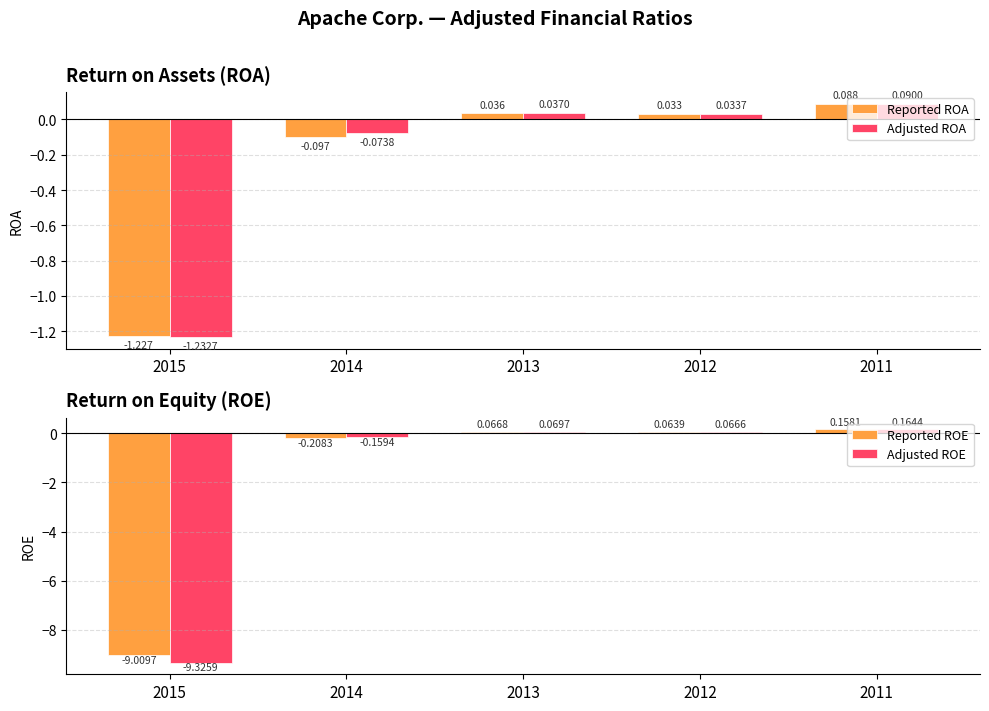

Which label corresponds to the largest value in the chart?

2011